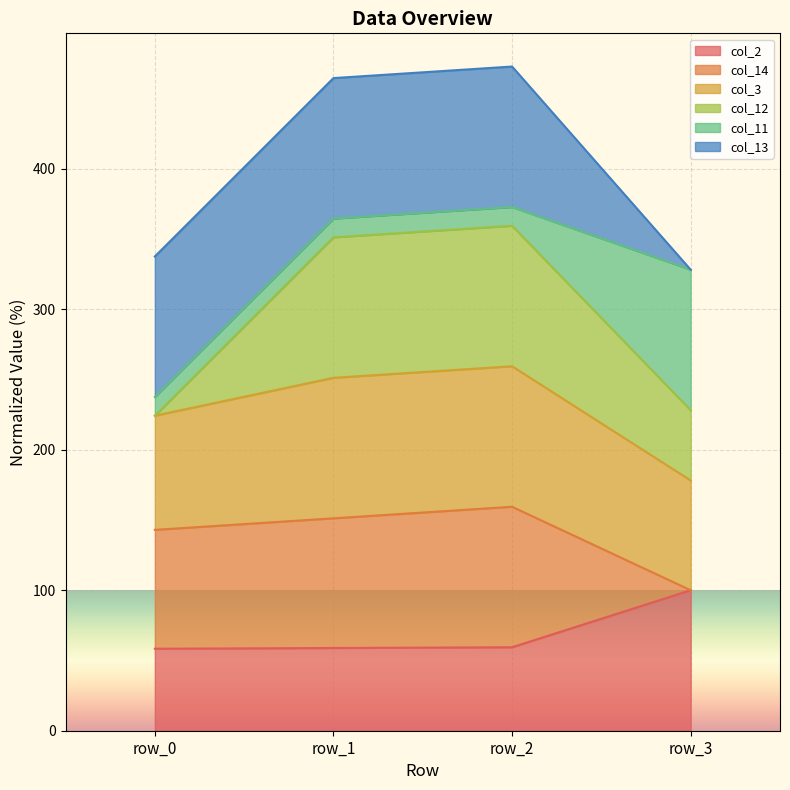

What is the minimum value for col_2?

58.4